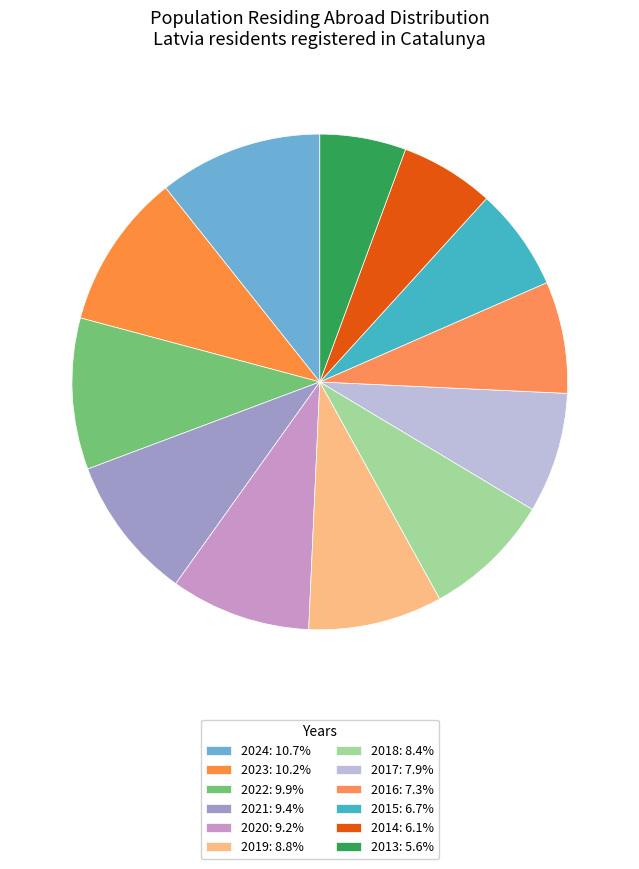

Count the number of slices in the pie.

12